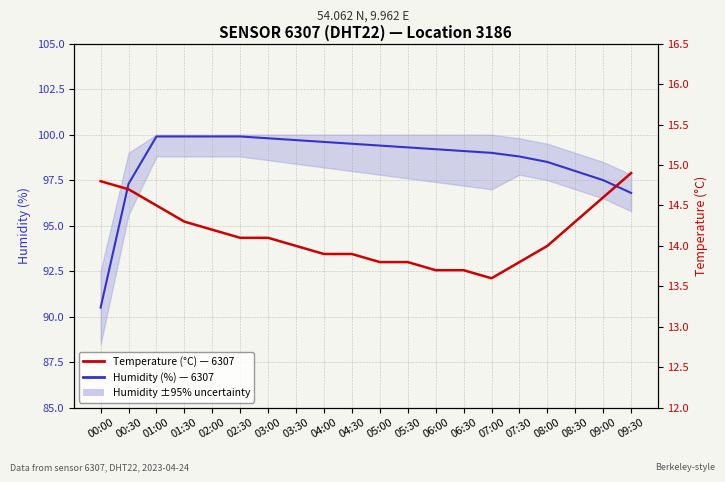

What is the label of the 9th point from the left?

04:00